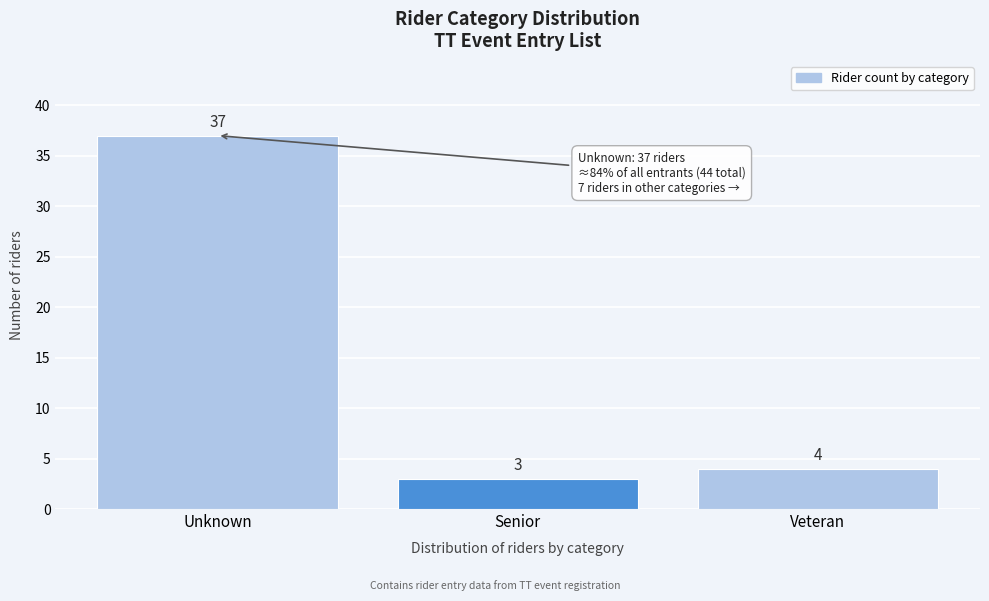

Reading right to left, list all the values displayed in this chart.

Veteran=4	Senior=3	Unknown=37